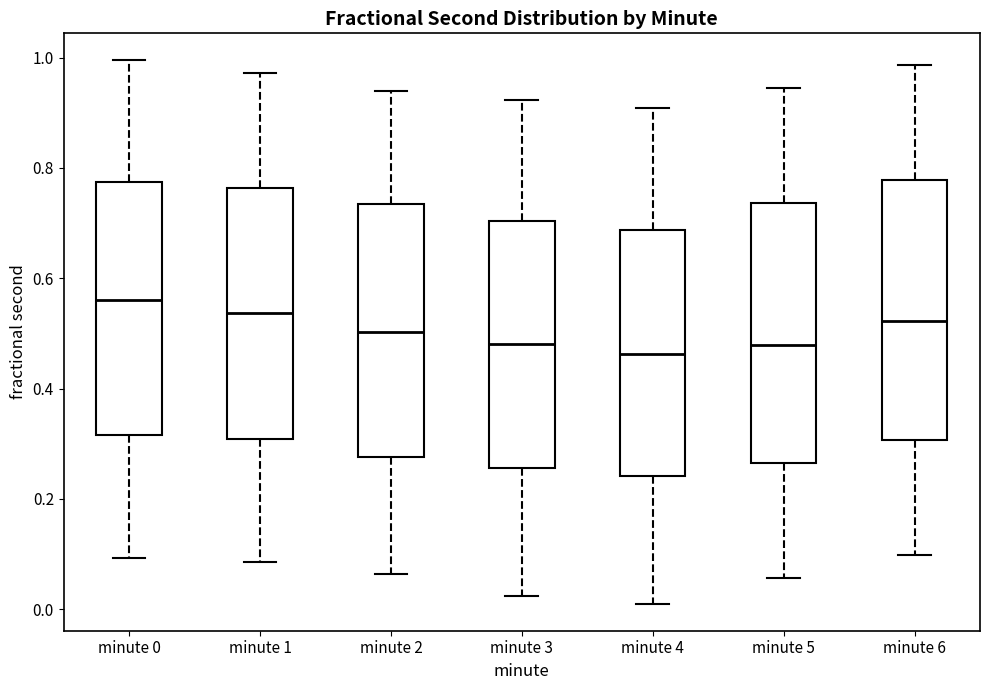

Reading left to right, read every box against the y-axis: the position of its median line, the range the box covers, and the ends of its whiskers. The values are not printed on the chart, so give them approximately, as read against the axis.

minute 0: median 0.56, box 0.32 to 0.78, whiskers 0.10 to 1.00
minute 1: median 0.54, box 0.30 to 0.76, whiskers 0.08 to 0.98
minute 2: median 0.50, box 0.28 to 0.74, whiskers 0.06 to 0.94
minute 3: median 0.48, box 0.26 to 0.70, whiskers 0.02 to 0.92
minute 4: median 0.46, box 0.24 to 0.68, whiskers 0.02 to 0.90
minute 5: median 0.48, box 0.26 to 0.74, whiskers 0.06 to 0.94
minute 6: median 0.52, box 0.30 to 0.78, whiskers 0.10 to 0.98